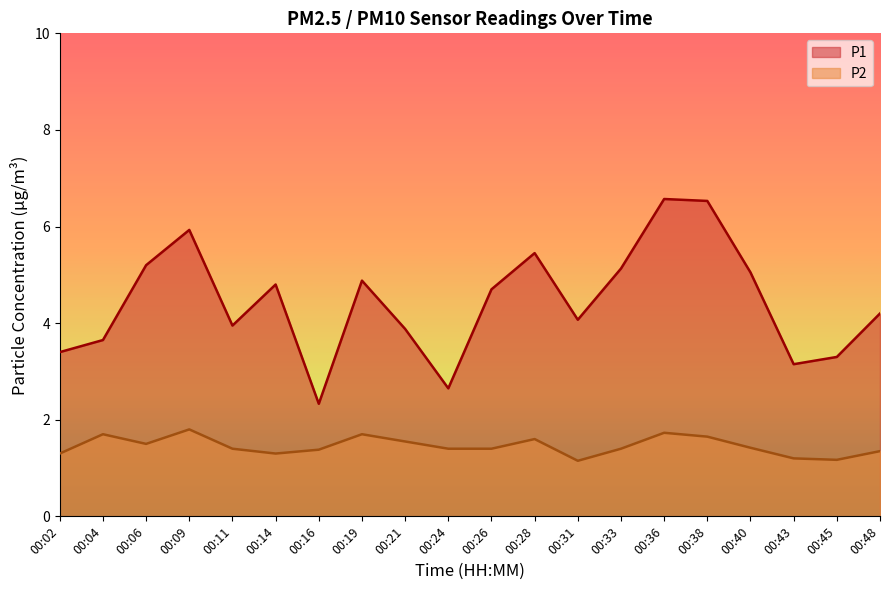

True or false: P1 and P2 cross at least once.

False